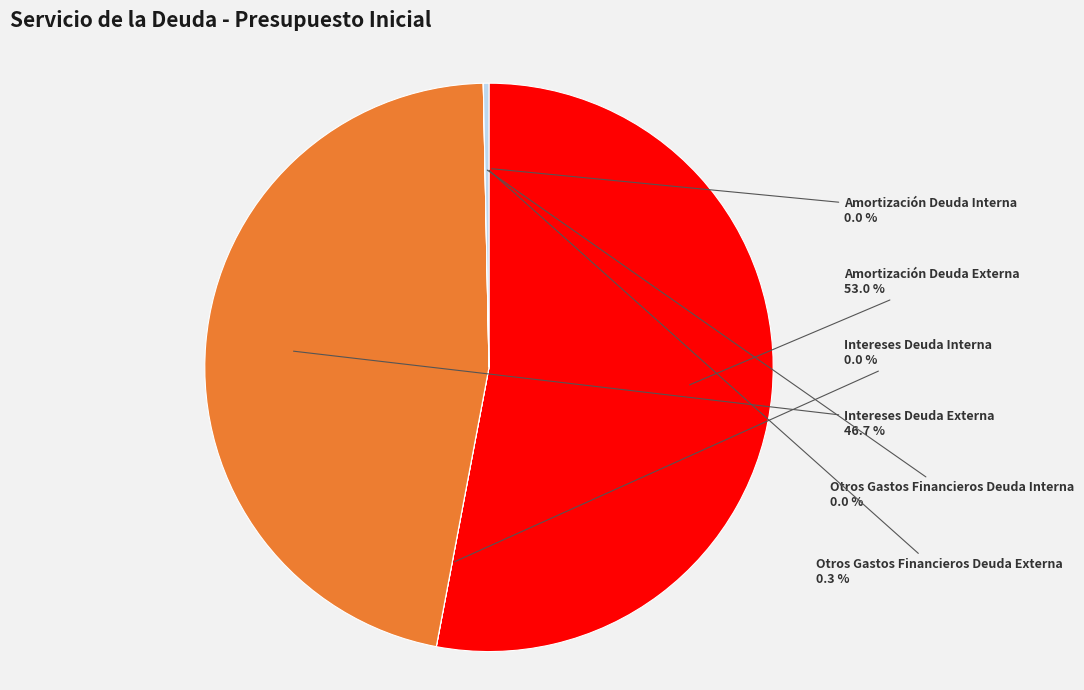

Do Intereses Deuda Externa and Amortización Deuda Externa together represent more than half of the pie?

Yes